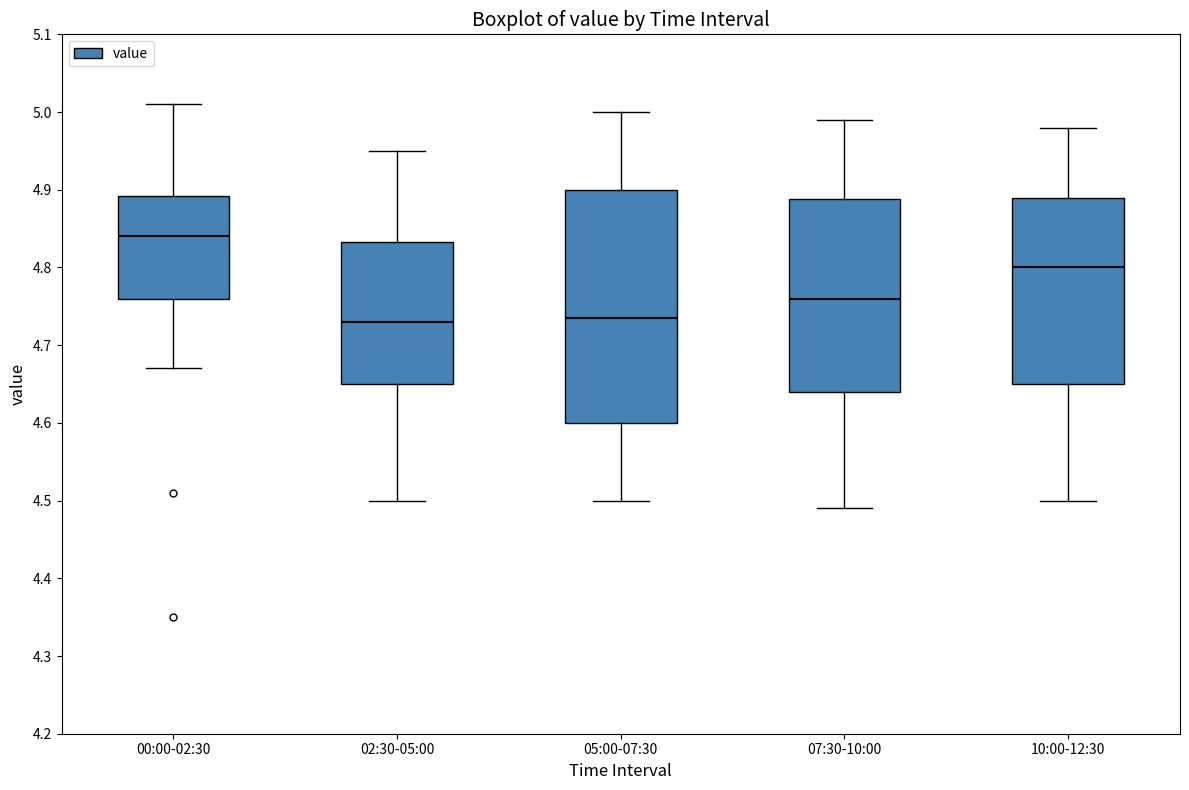

Reading left to right, read every box against the y-axis: the position of its median line, the range the box covers, and the ends of its whiskers. The values are not printed on the chart, so give them approximately, as read against the axis.

00:00-02:30: median 4.84, box 4.76 to 4.89, whiskers 4.67 to 5.01
02:30-05:00: median 4.73, box 4.65 to 4.83, whiskers 4.50 to 4.95
05:00-07:30: median 4.74, box 4.60 to 4.90, whiskers 4.50 to 5.00
07:30-10:00: median 4.76, box 4.64 to 4.89, whiskers 4.49 to 4.99
10:00-12:30: median 4.80, box 4.65 to 4.89, whiskers 4.50 to 4.98